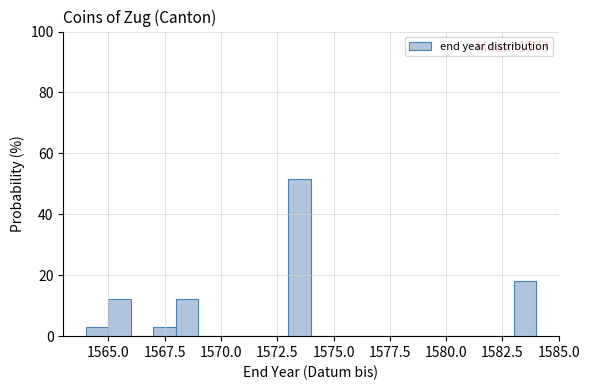

Around what value on the x-axis is the tallest bar? Give the approximate position of its centre, as read against the axis.

1573.5